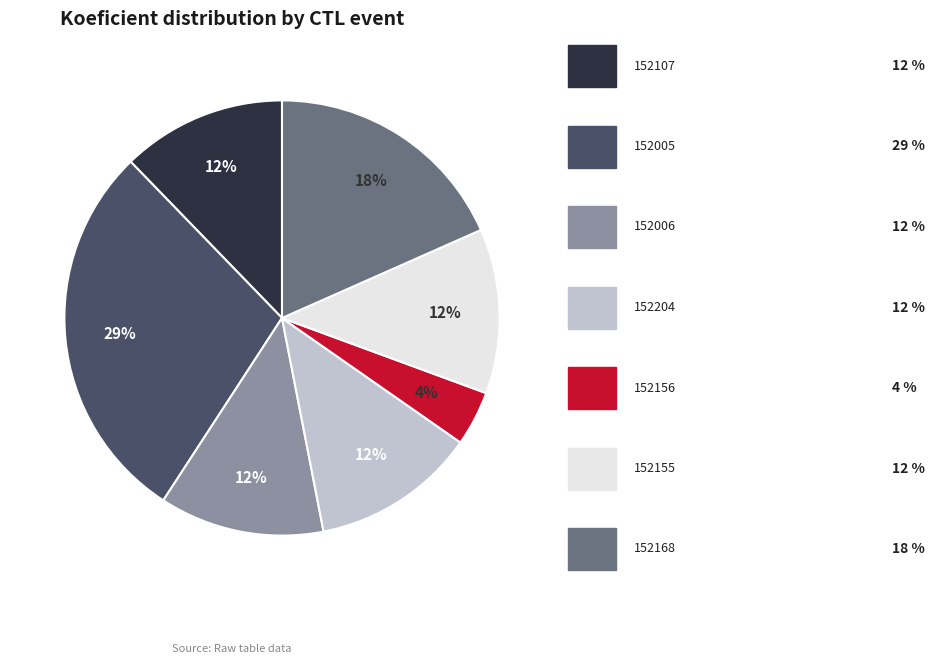

Is there any slice that represents more than half of the pie?

No